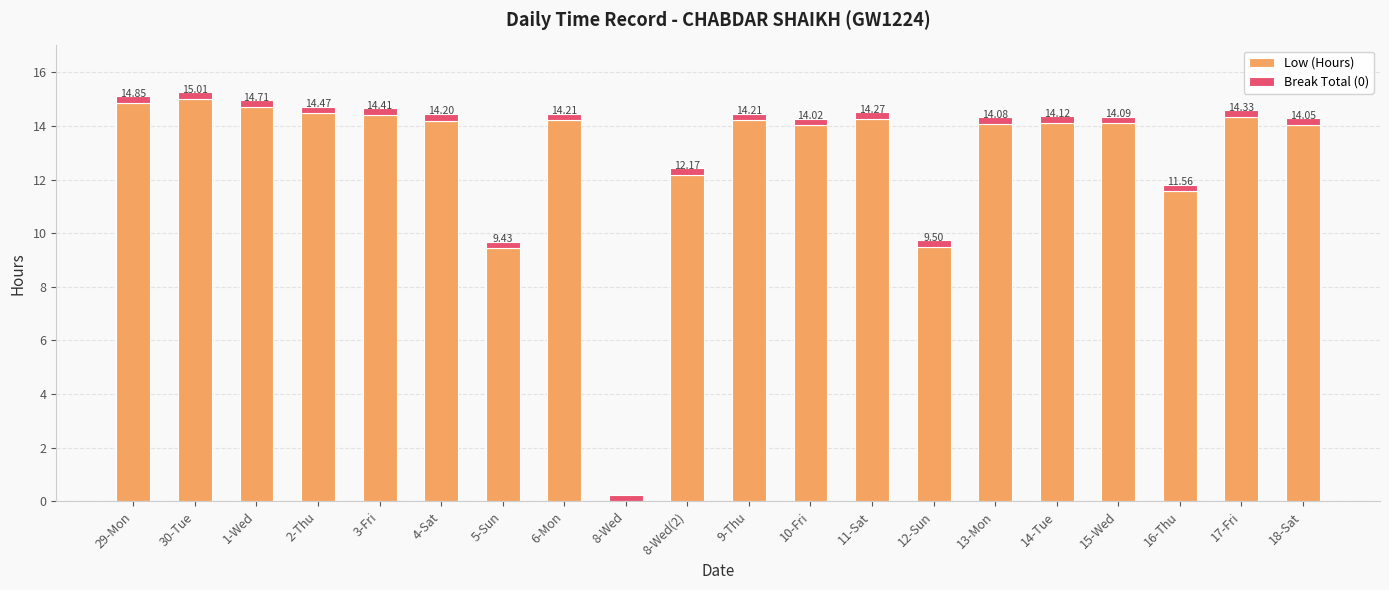

Is it true that Low (Hours) equals 4.6 at 4-Sat?

False